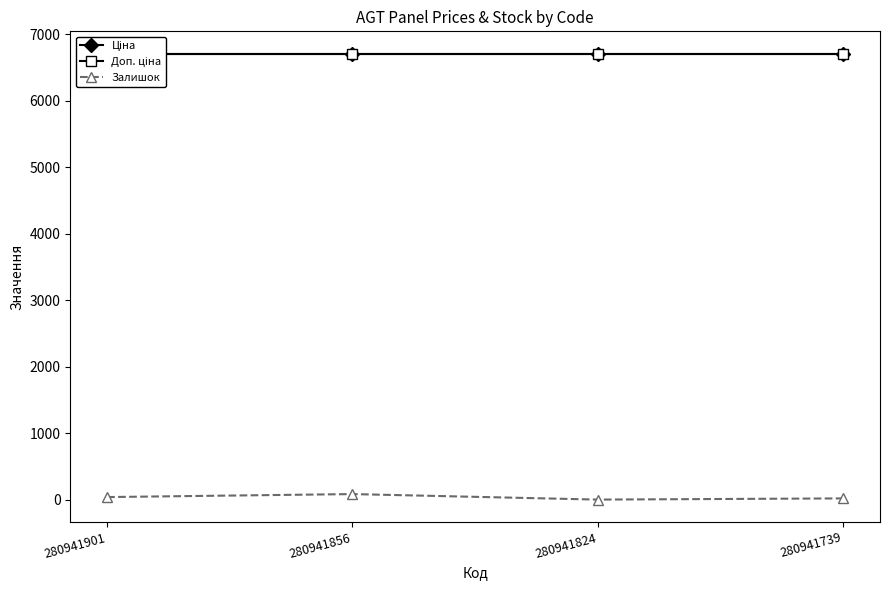

What is the sum of the Залишок values at 280941856 and 280941824?

83